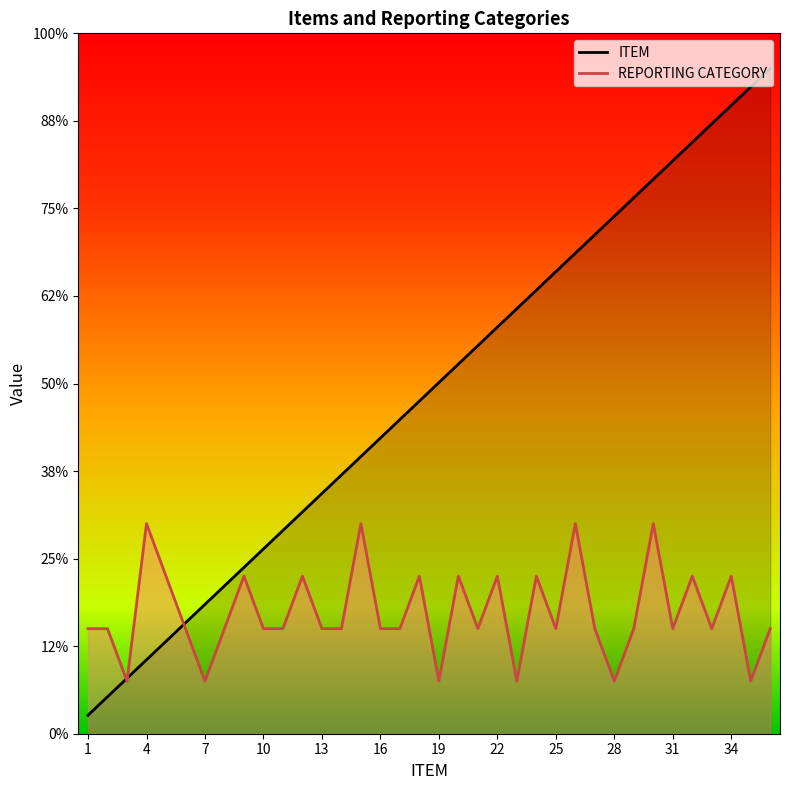

Which category has the highest value across all series?

36